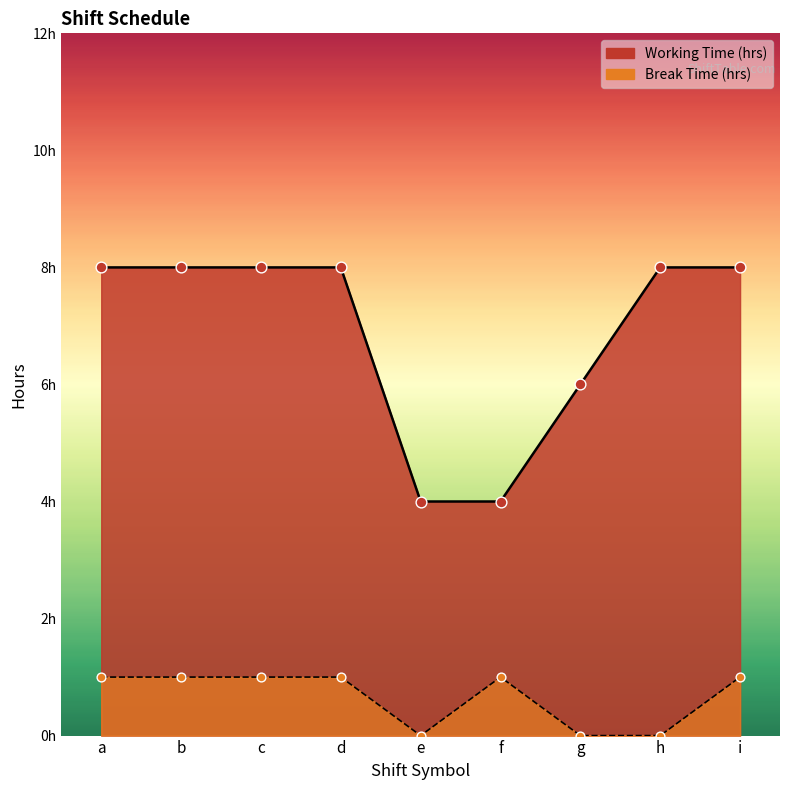

Is the value of Break Time (hrs) pts at e greater than the value of Working Time (hrs) pts at i?

No